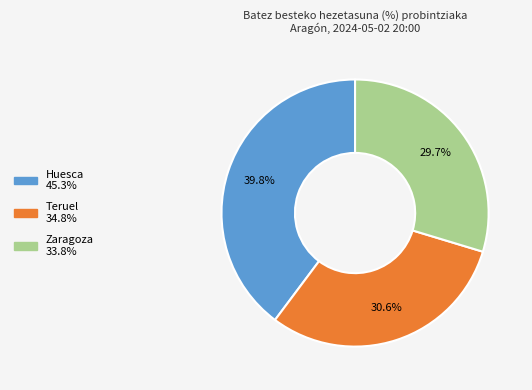

Does Huesca account for over 50% of the chart?

No